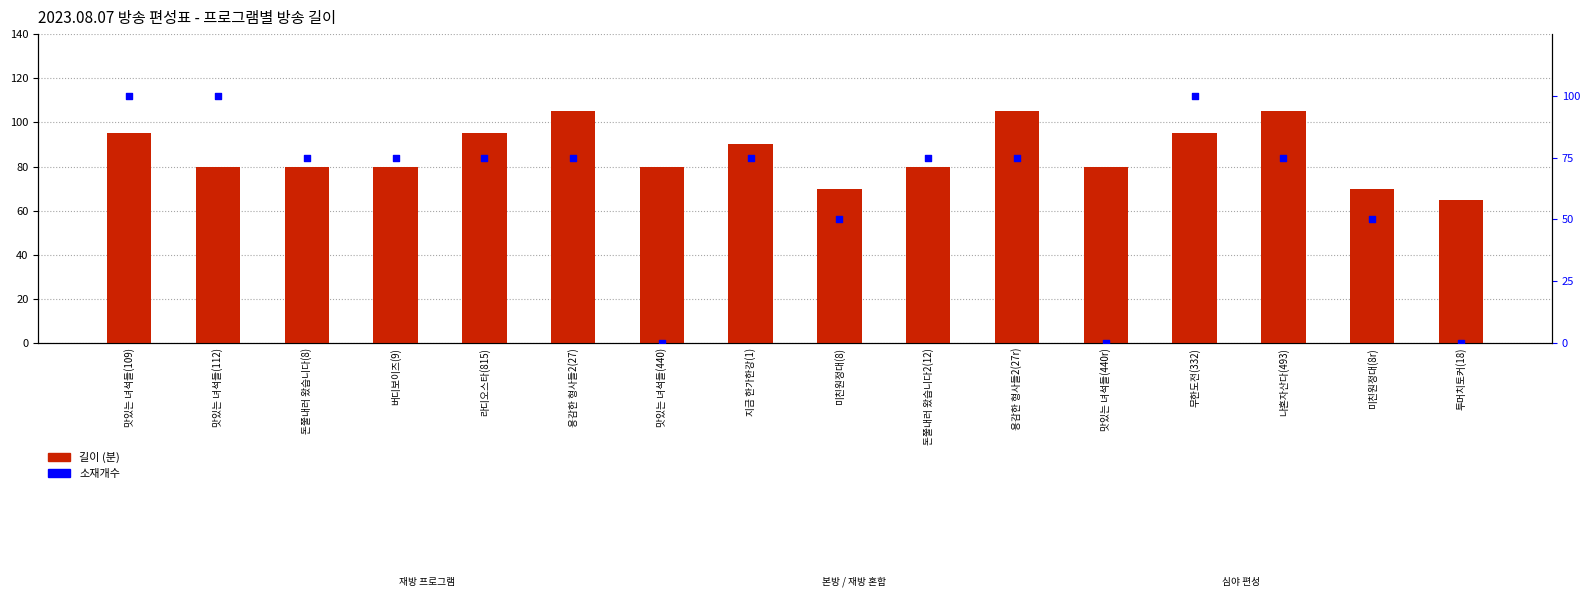

At how many categories does at least one series exceed 58?

16